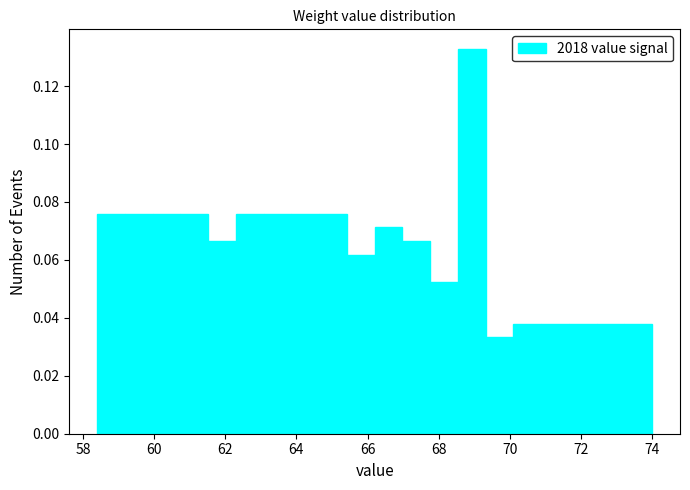

Around what value on the x-axis is the tallest bar? Give the approximate position of its centre, as read against the axis.

69.0